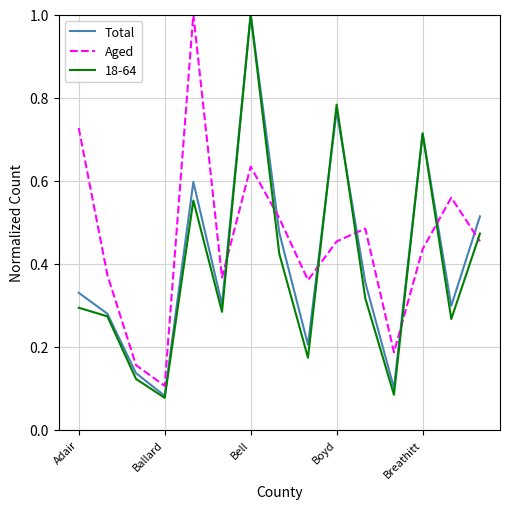

What is the maximum value shown in the chart?

1.0